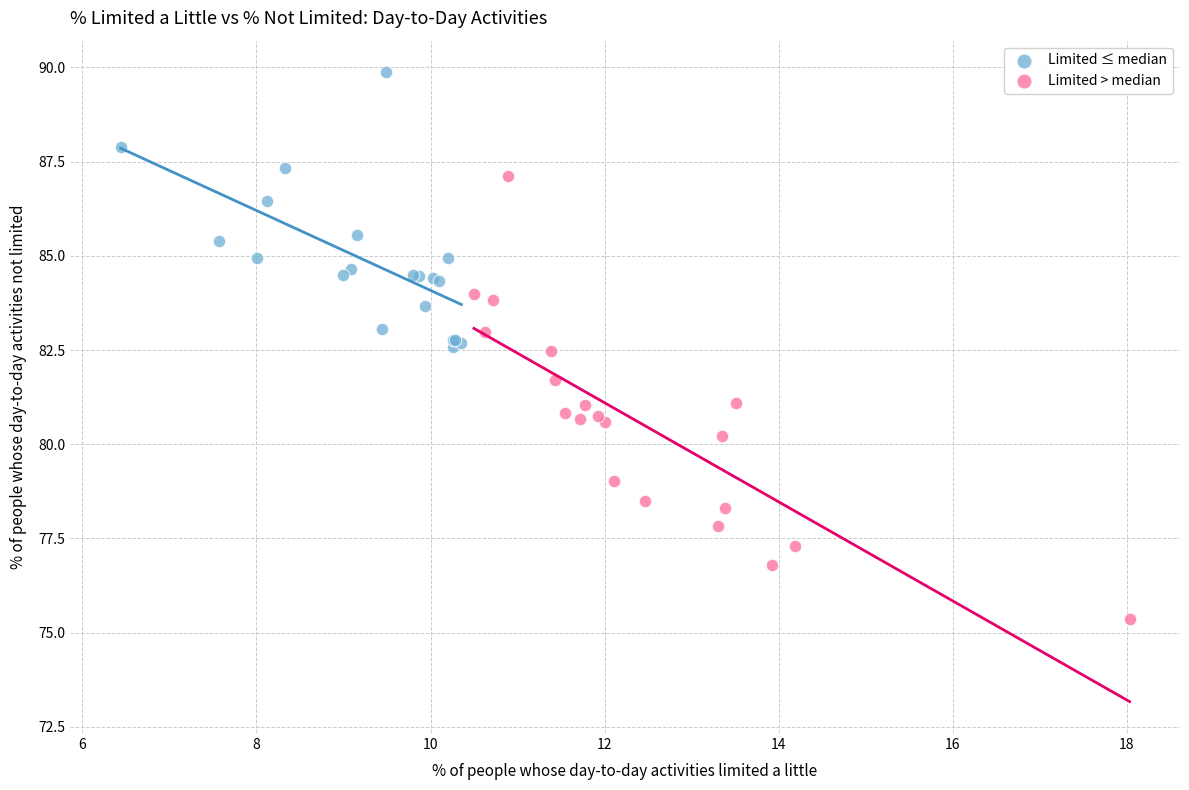

Which series reaches the maximum Y coordinate?

Limited ≤ median